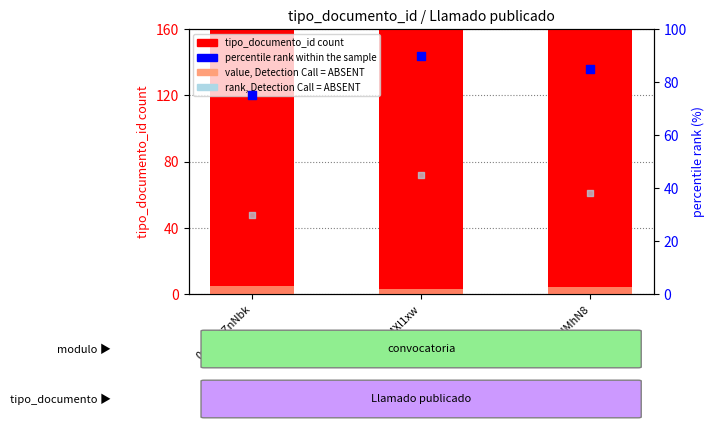

What are all the series names shown in the legend?

tipo_documento_id, value, Detection Call = ABSENT, percentile rank within the sample, rank, Detection Call = ABSENT